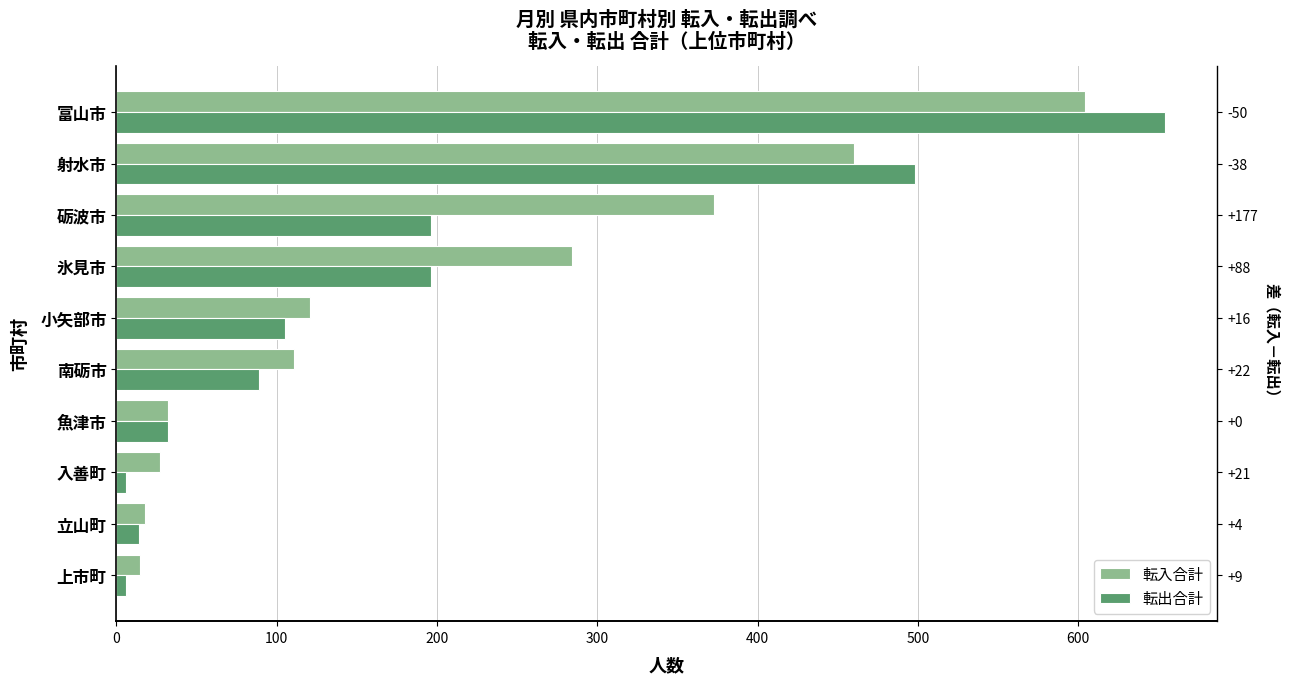

List the series in order of their peak value, highest first.

転出合計, 転入合計